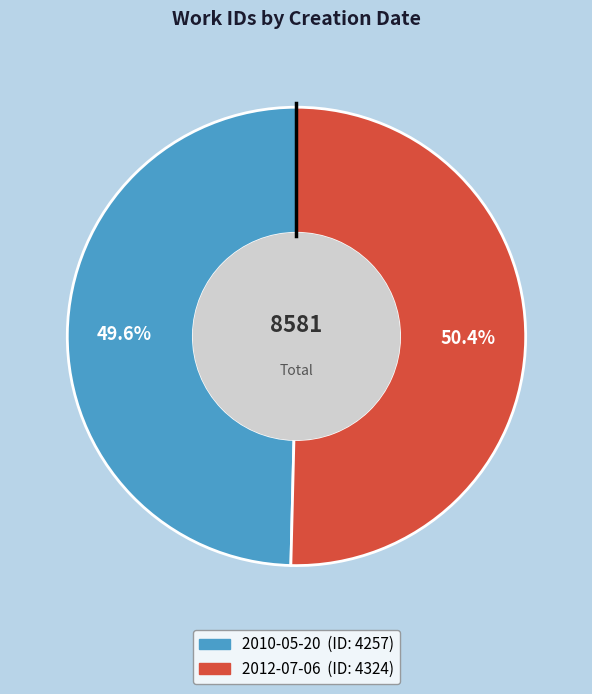

To the nearest percent, what portion does 2010-05-20 represent?

50%